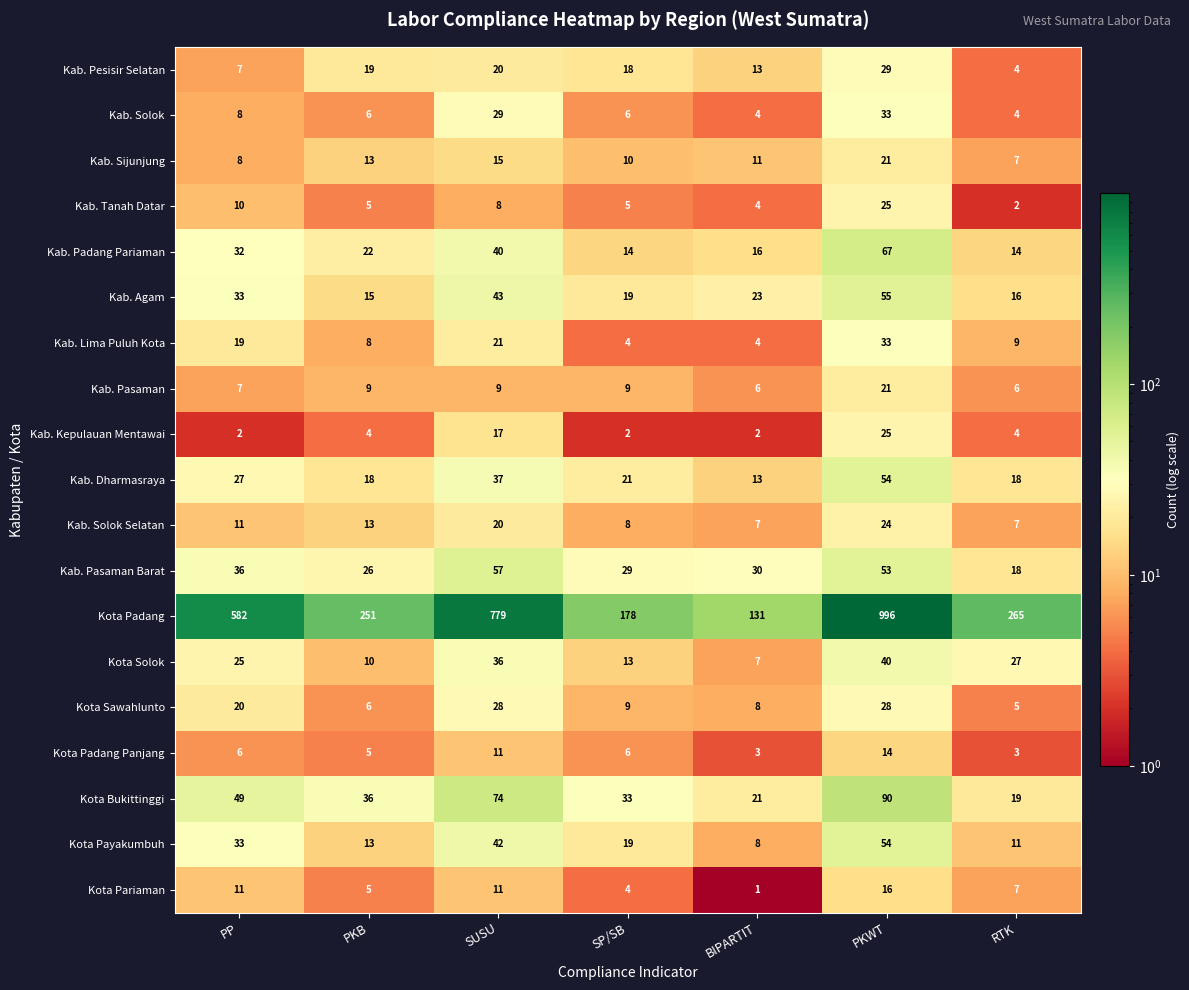

What is the maximum value shown in the chart?

996